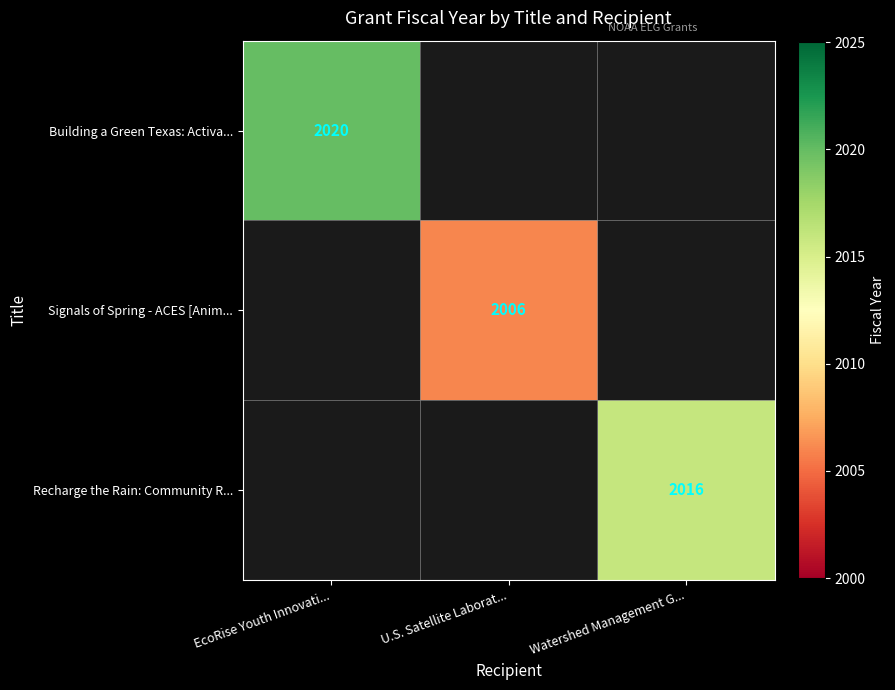

The value of Signals of Spring - ACES [Anim... at U.S. Satellite Laborat... is 2006. True or false?

True